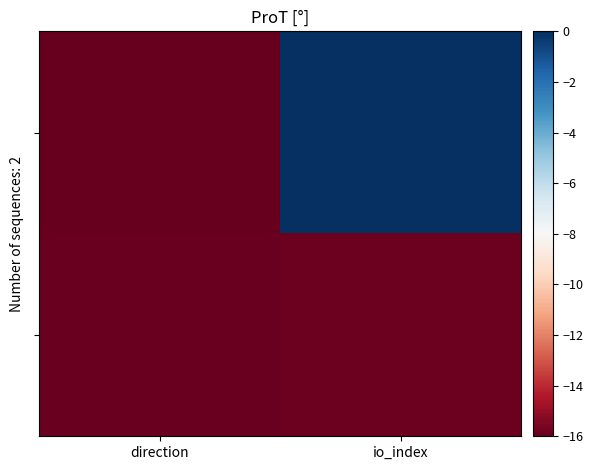

How many series are shown in this chart?

2